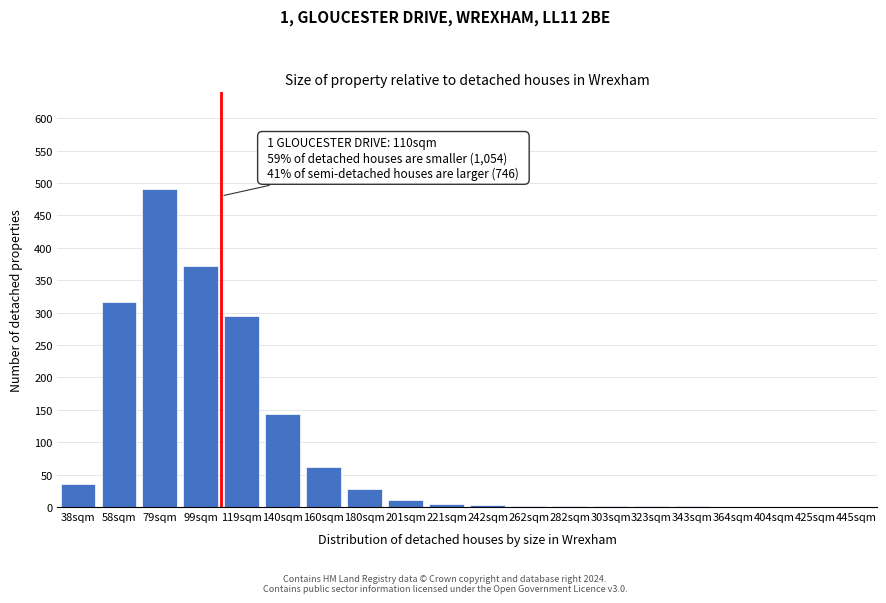

What is the sum of all values?

1768